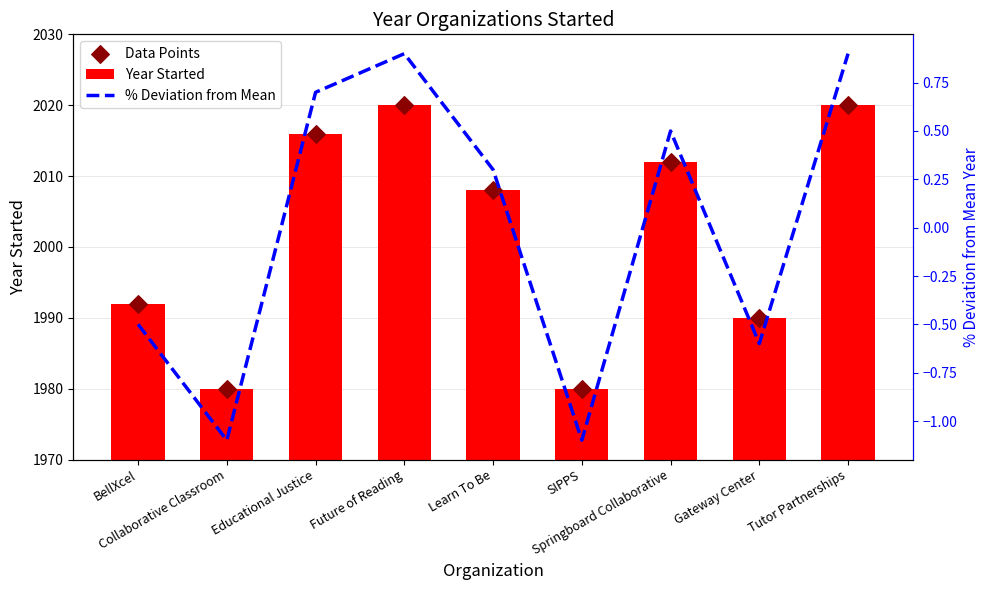

Which series has the largest total across all categories?

Year Started